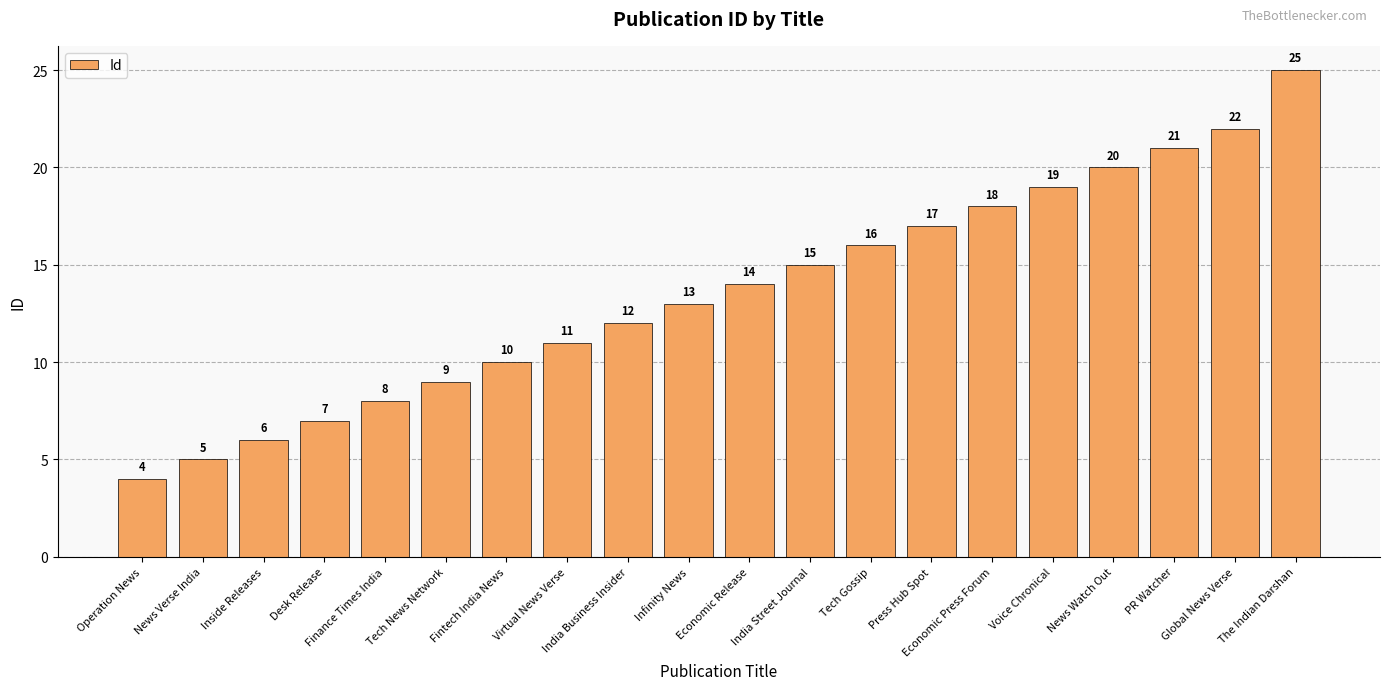

What is the value of the 17th bar from the left?

20